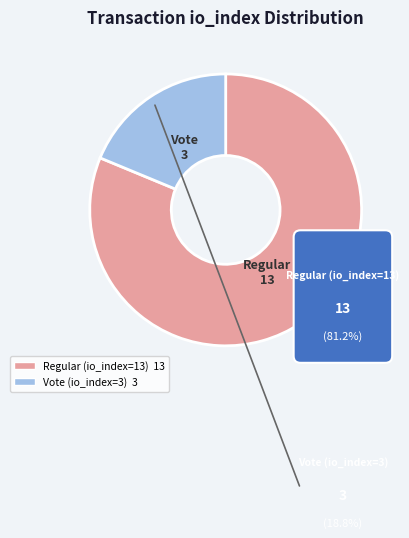

What percentage is NOT represented by Regular (io_index=13)?

18.8%